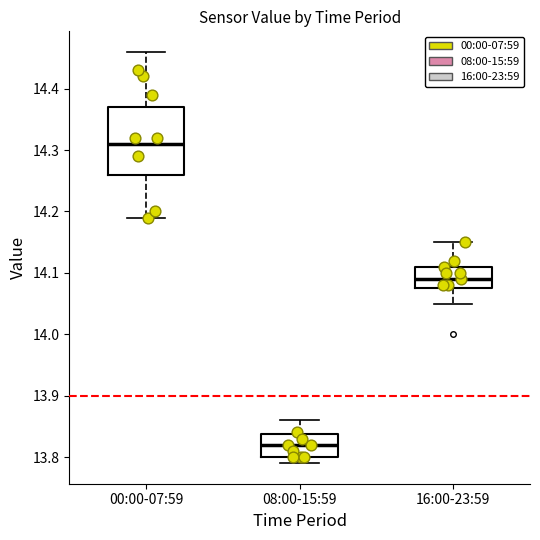

Reading left to right, read every box against the y-axis: the position of its median line, the range the box covers, and the ends of its whiskers. The values are not printed on the chart, so give them approximately, as read against the axis.

00:00-07:59: median 14.31, box 14.26 to 14.37, whiskers 14.19 to 14.46
08:00-15:59: median 13.82, box 13.80 to 13.84, whiskers 13.79 to 13.86
16:00-23:59: median 14.09, box 14.08 to 14.11, whiskers 14.05 to 14.15